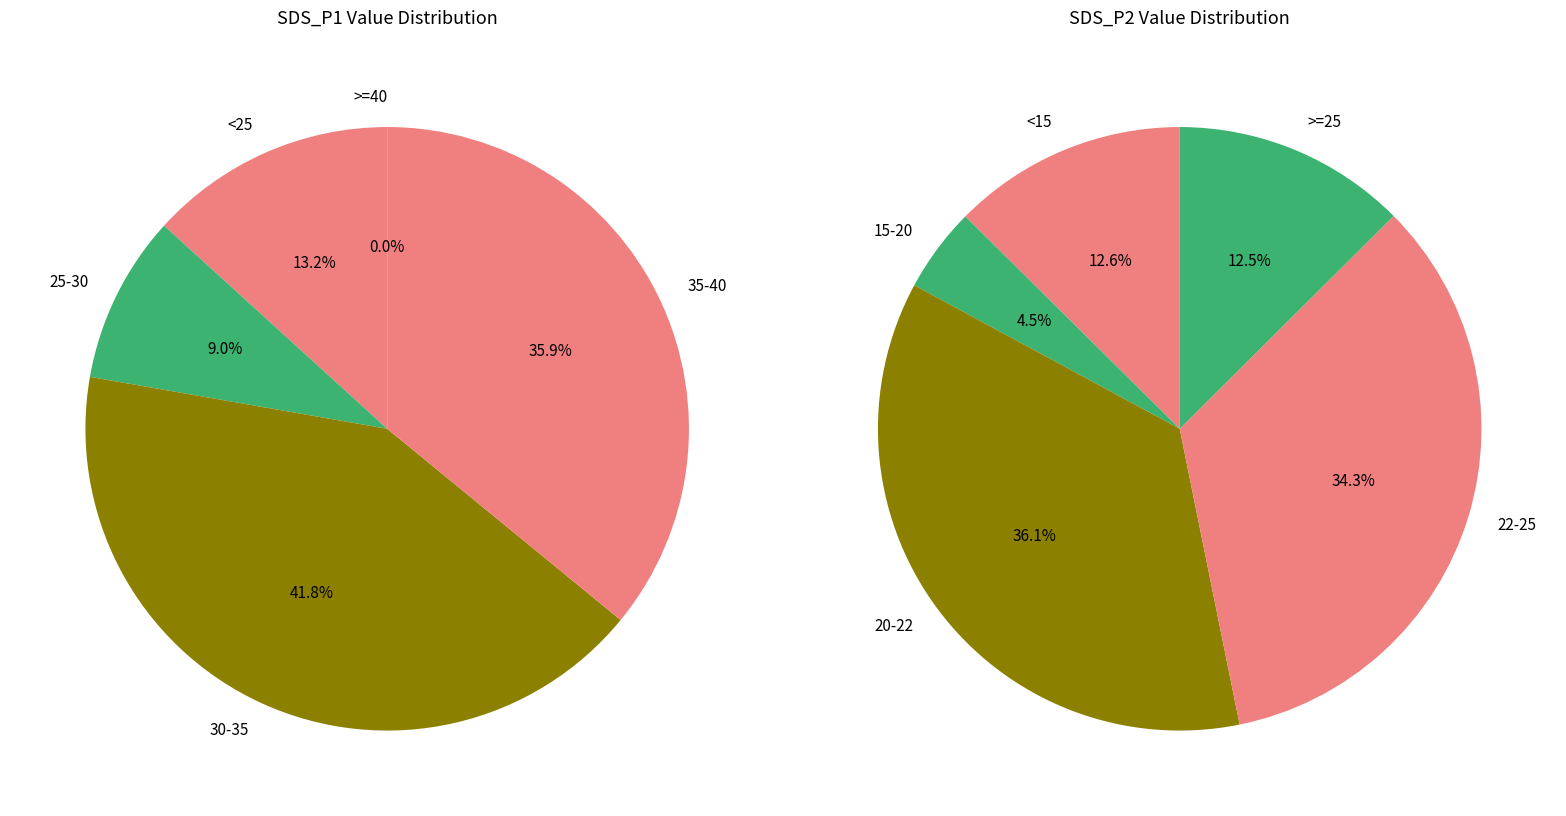

Does SDS_P2 avg account for over 50% of the chart?

No